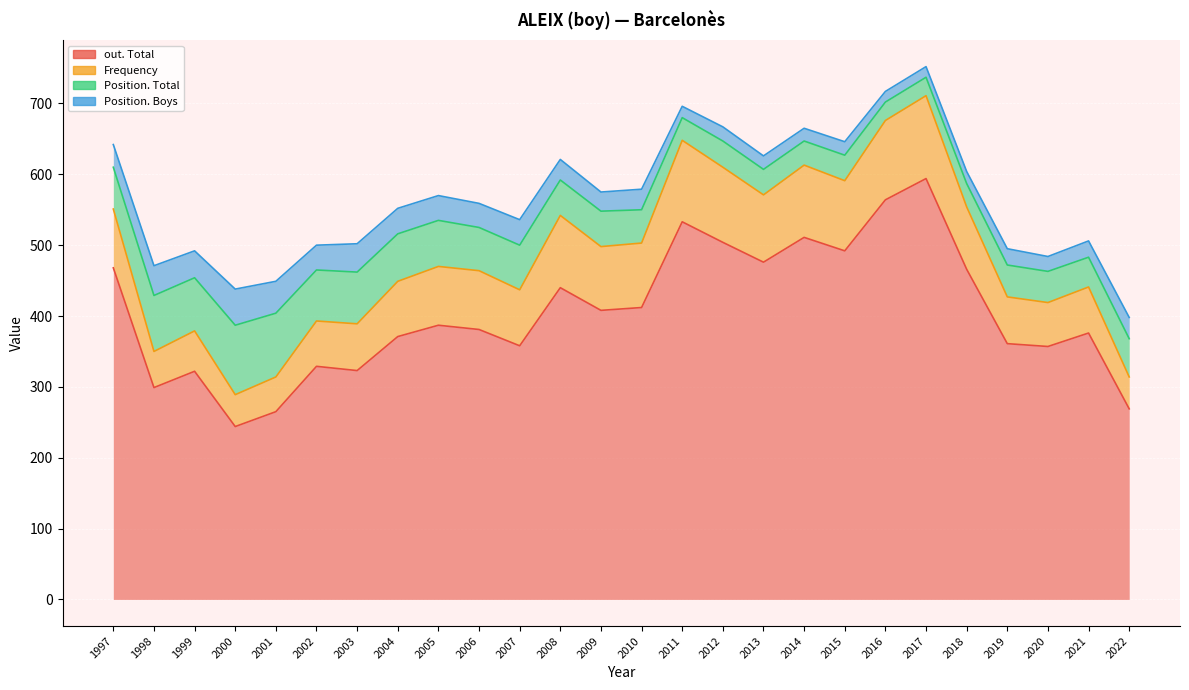

What are all the series names shown in the legend?

Position. Total, Position. Boys, Frequency, out. Total